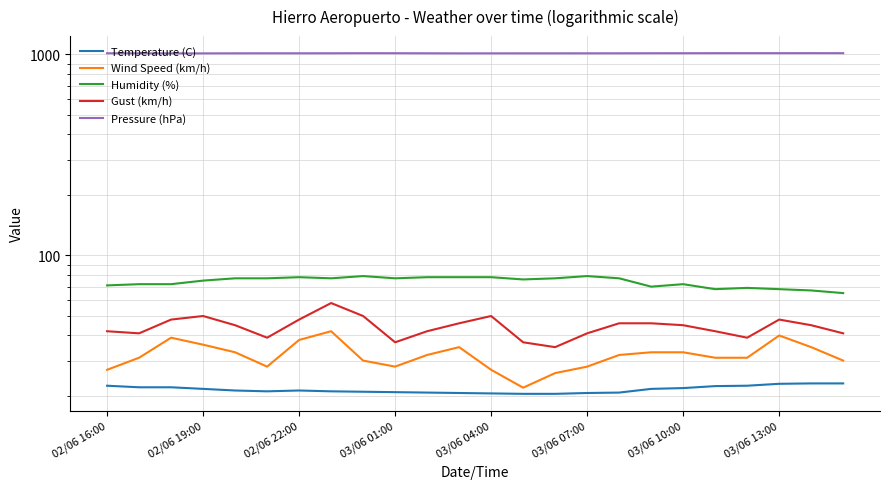

What is the minimum value shown in the chart?

20.5